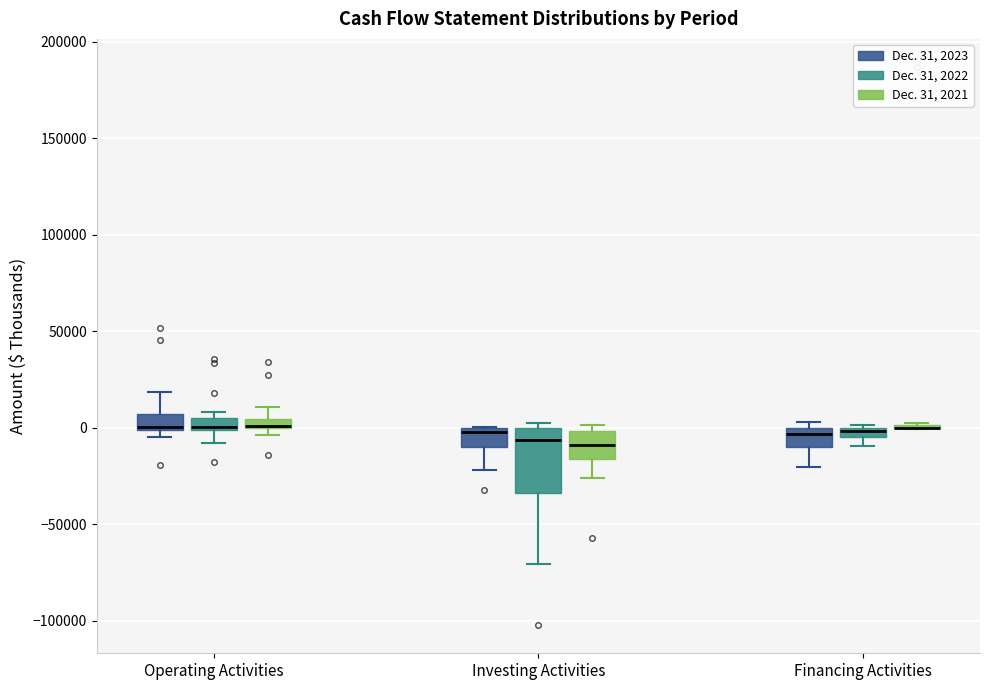

Where is the upper edge of the box for Financing Activities (Dec. 31, 2022) on the y-axis? The values are not printed on the chart, so give them approximately, as read against the axis.

0